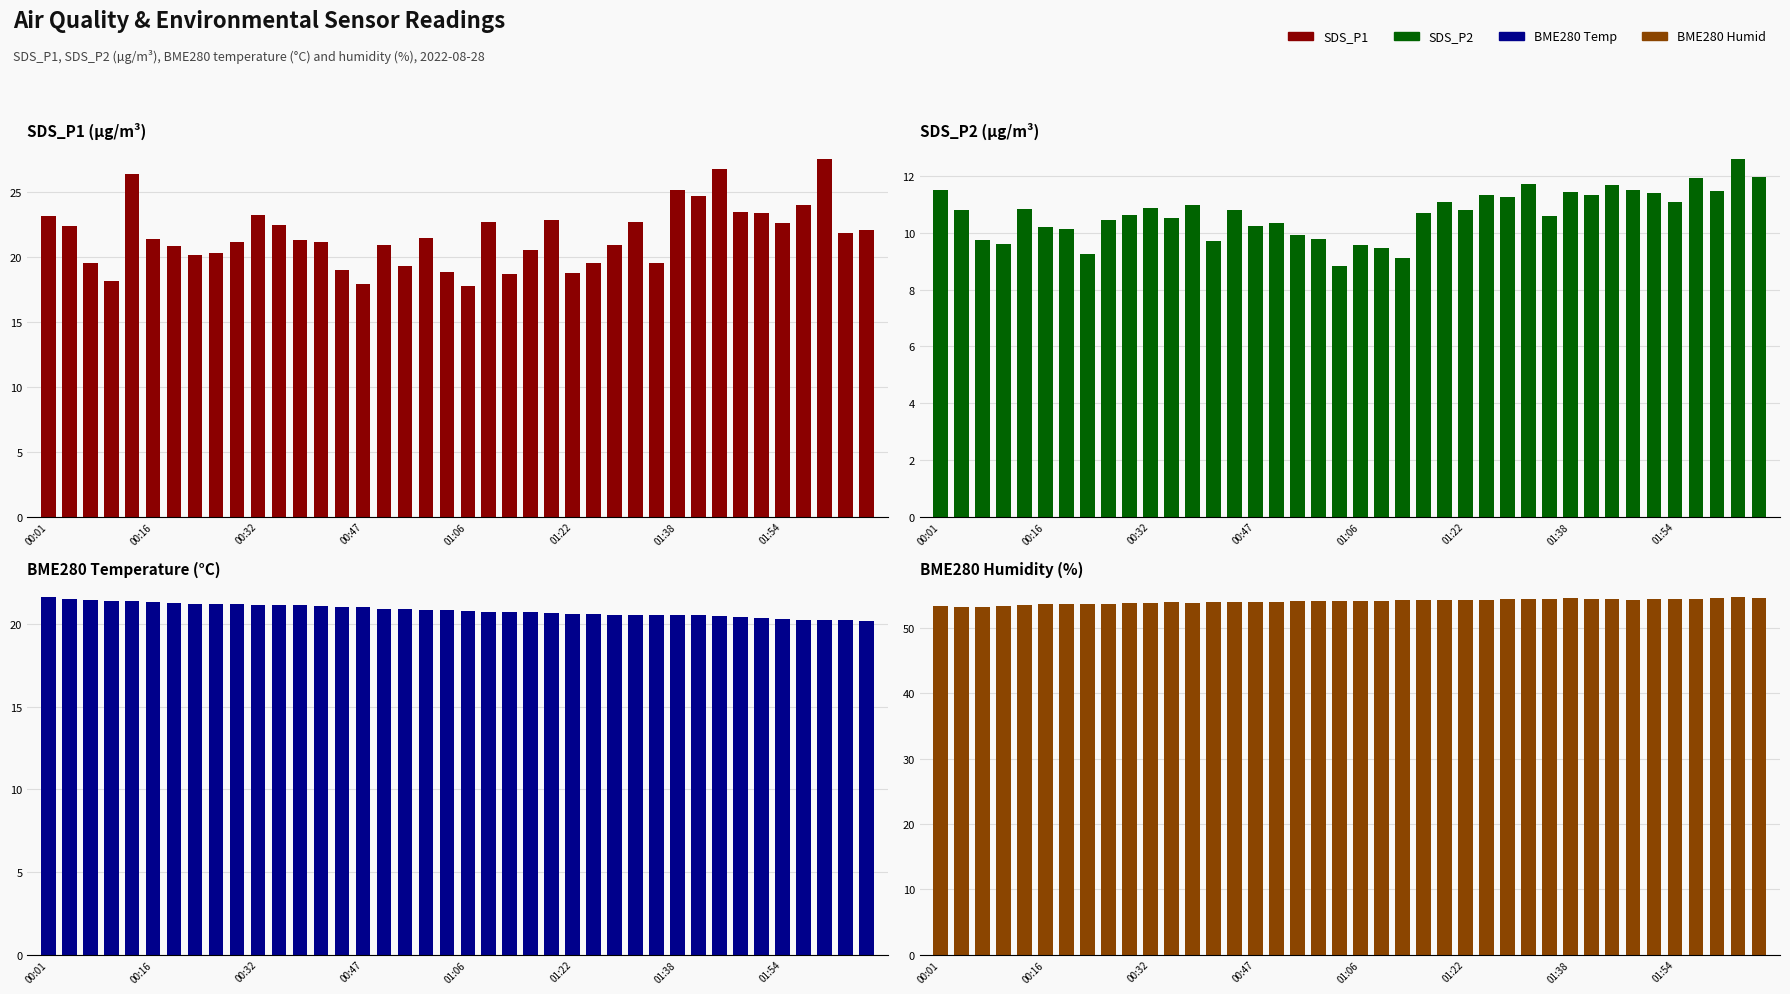

Rank the categories by SDS_P2 value from highest to lowest.

38, 39, 36, 28, 32, 00:01, 33, 37, 30, 34, 26, 31, 27, 24, 35, 12, 10, 01:06, 00:16, 14, 25, 23, 9, 29, 11, 8, 16, 15, 01:22, 01:38, 17, 18, 00:32, 13, 00:47, 20, 21, 01:54, 22, 19